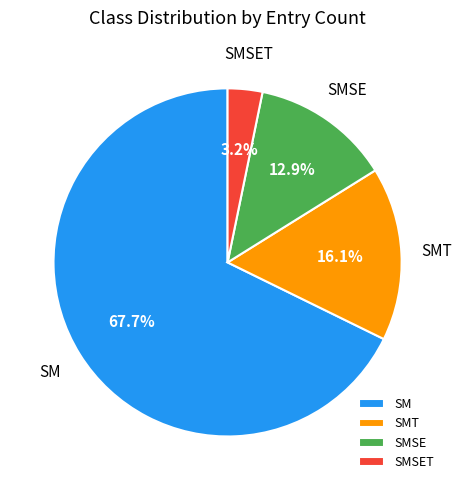

Rank the categories by value from lowest to highest.

SMSET, SMSE, SMT, SM